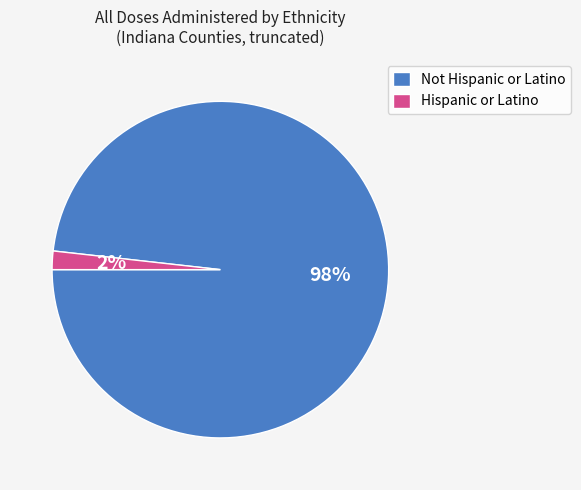

Which category has the smallest portion of the pie?

Hispanic or Latino